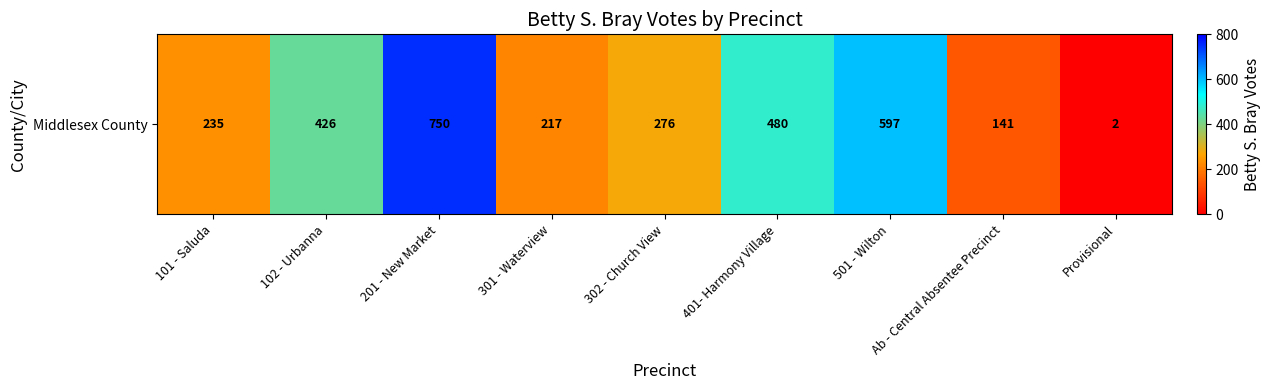

Is it true that the value at 302 - Church View is 276?

True